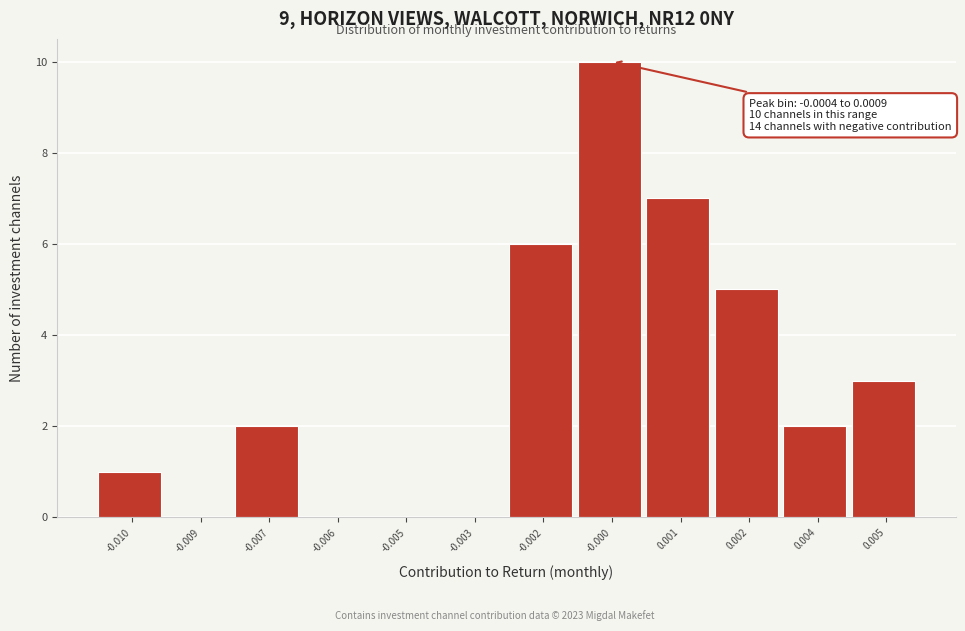

Reading right to left, list all the values displayed in this chart.

0.005=3	0.004=2	0.002=5	0.001=7	-0.000=10	-0.002=6	-0.003=0	-0.005=0	-0.006=0	-0.007=2	-0.009=0	-0.010=1